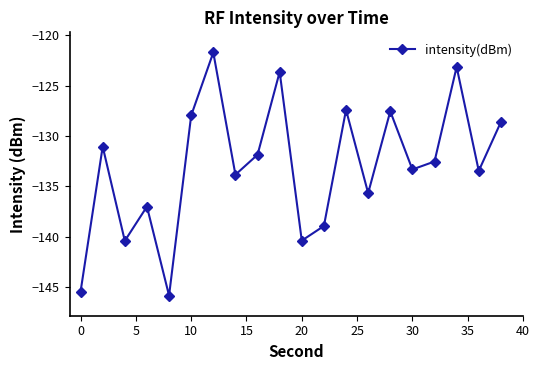

What is the smallest value displayed?

-145.9